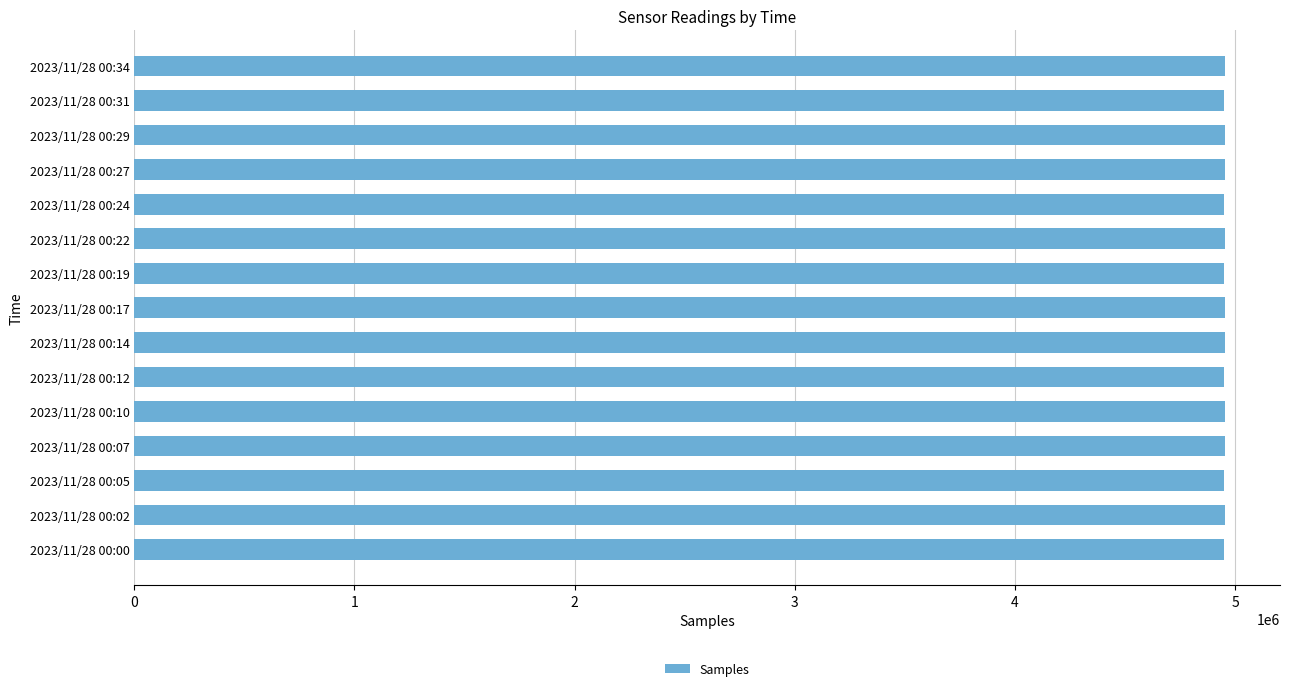

What is the sum of all values?

74278040